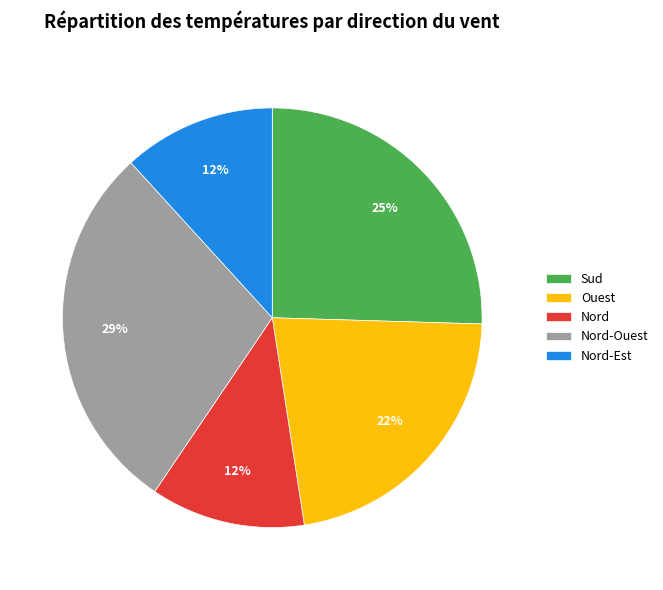

Which slice is the largest?

Nord-Ouest